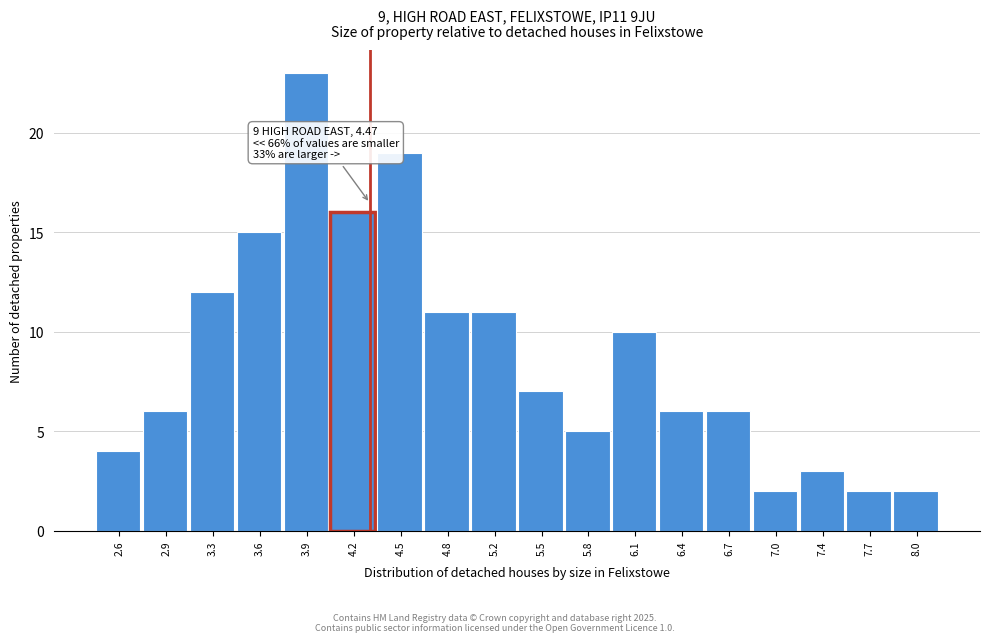

Reading right to left, extract all data points from this chart.

2	2	3	2	6	6	10	5	7	11	11	19	16	23	15	12	6	4